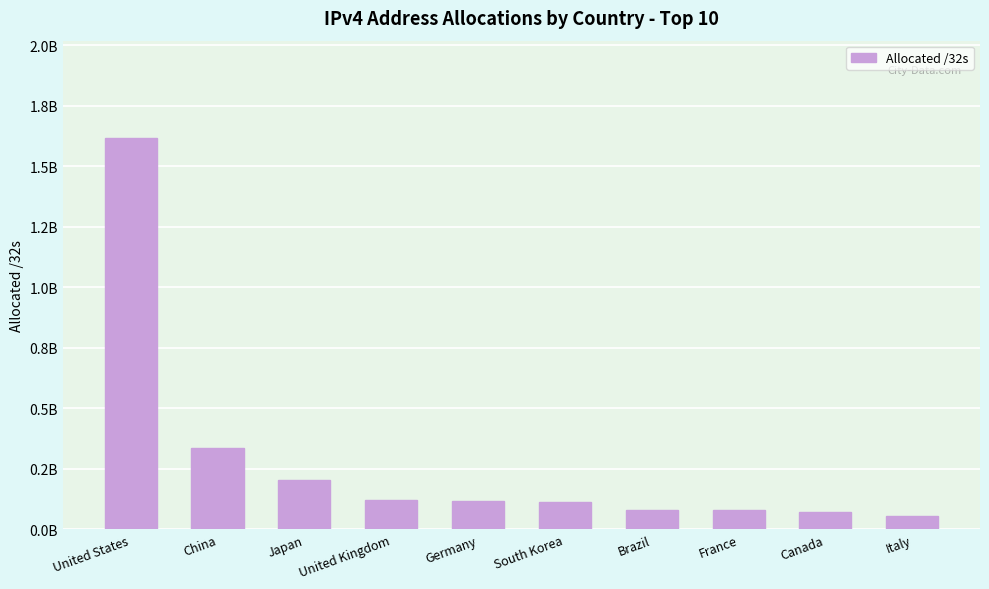

Are the bars horizontal?

No